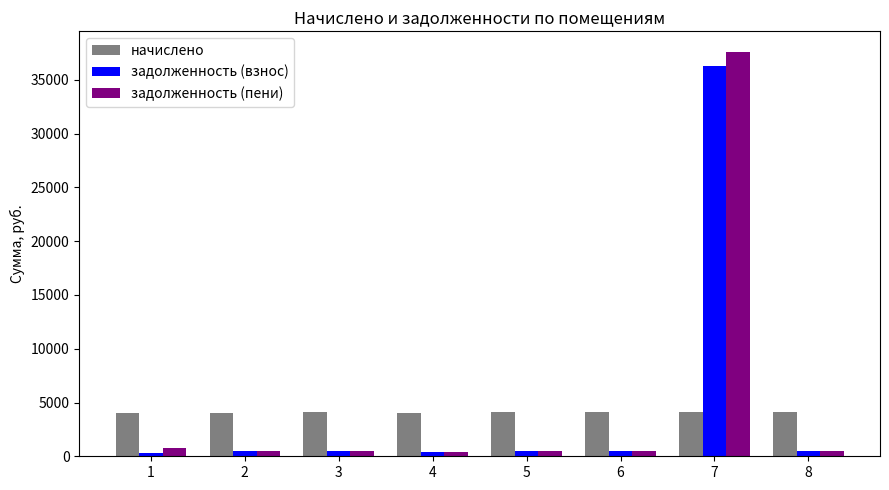

What is the difference between the задолженность (взнос) values at 7 and 3?

35804.7